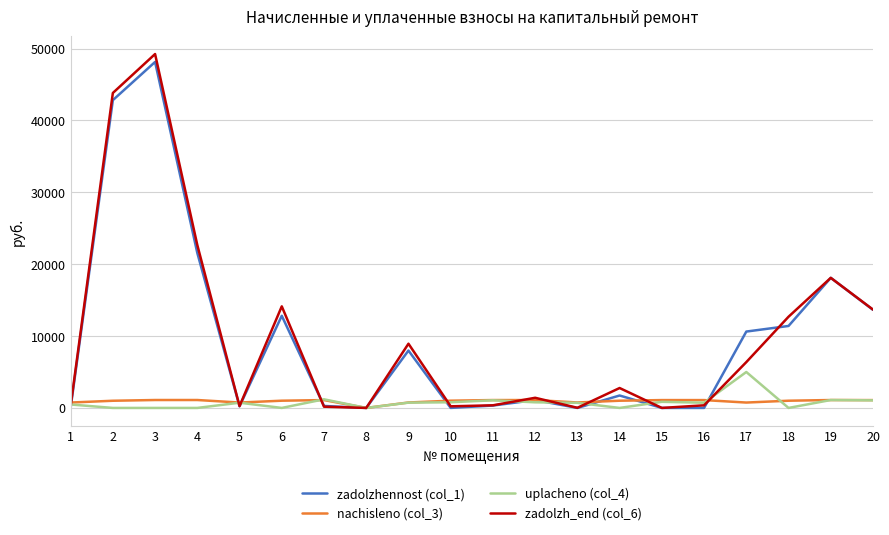

What is the difference between the maximum and minimum values in the zadolzh_end (col_6) series?

49248.4